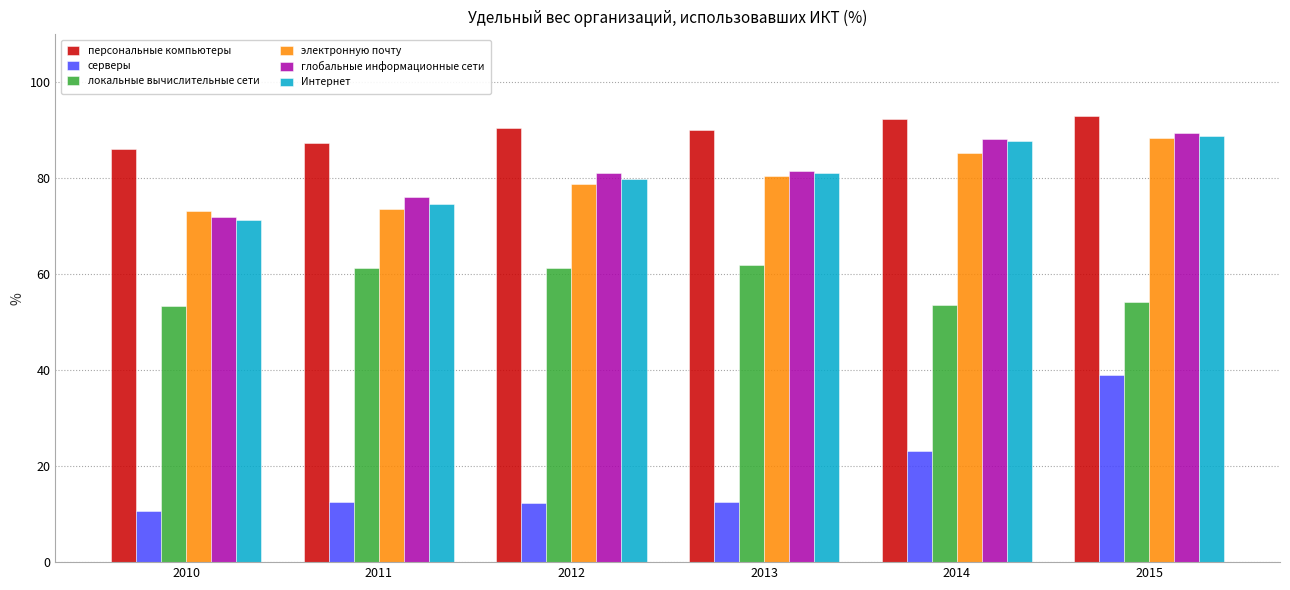

What is the average value of the Интернет series?

80.6